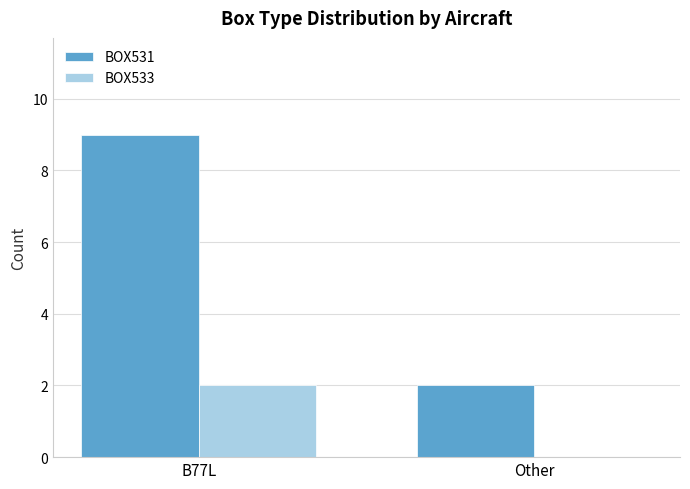

At which category is the sum across all series the highest?

B77L